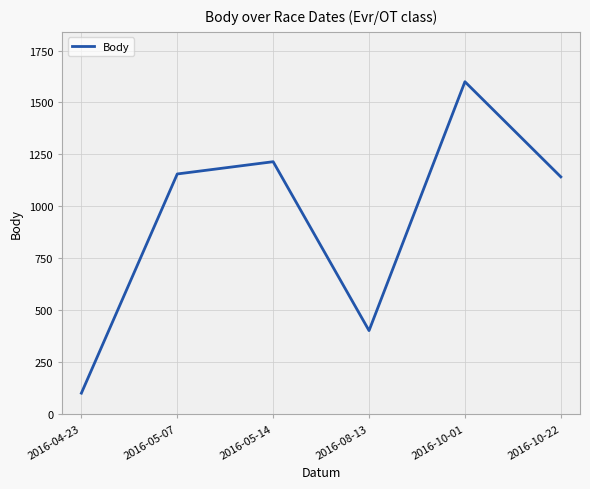

True or false: there are more than 1 points higher than both neighbors.

True